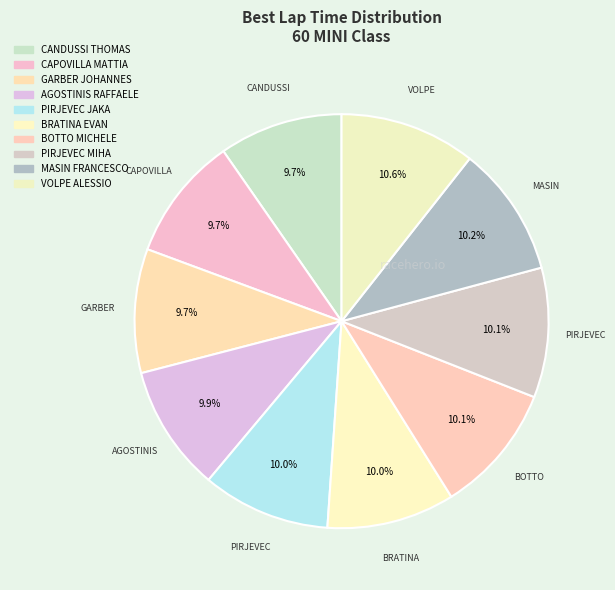

Is it true that CAPOVILLA MATTIA is 10% of the pie?

True